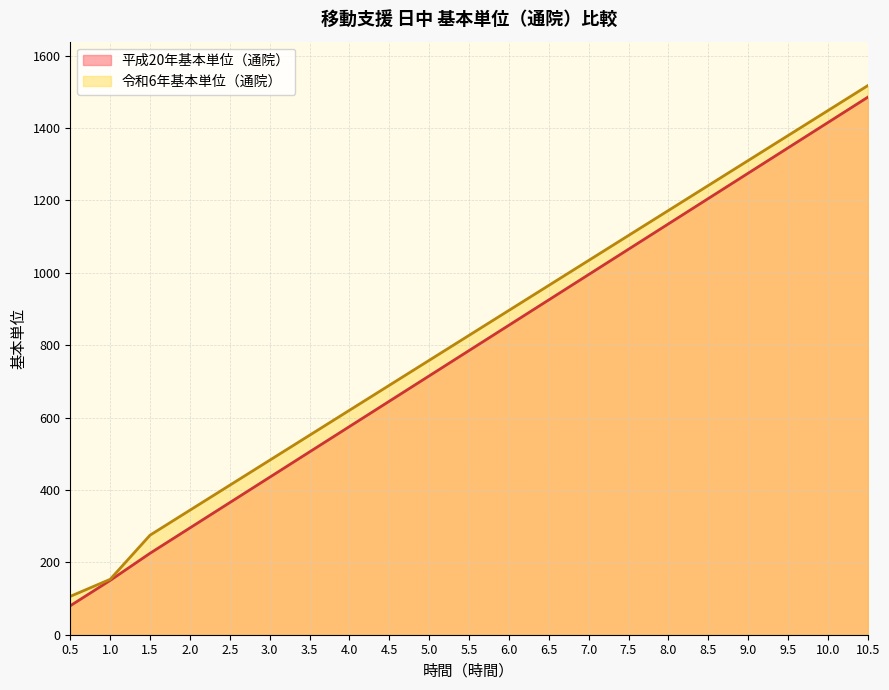

What is the spread (max minus min) of values at 0.5?

26